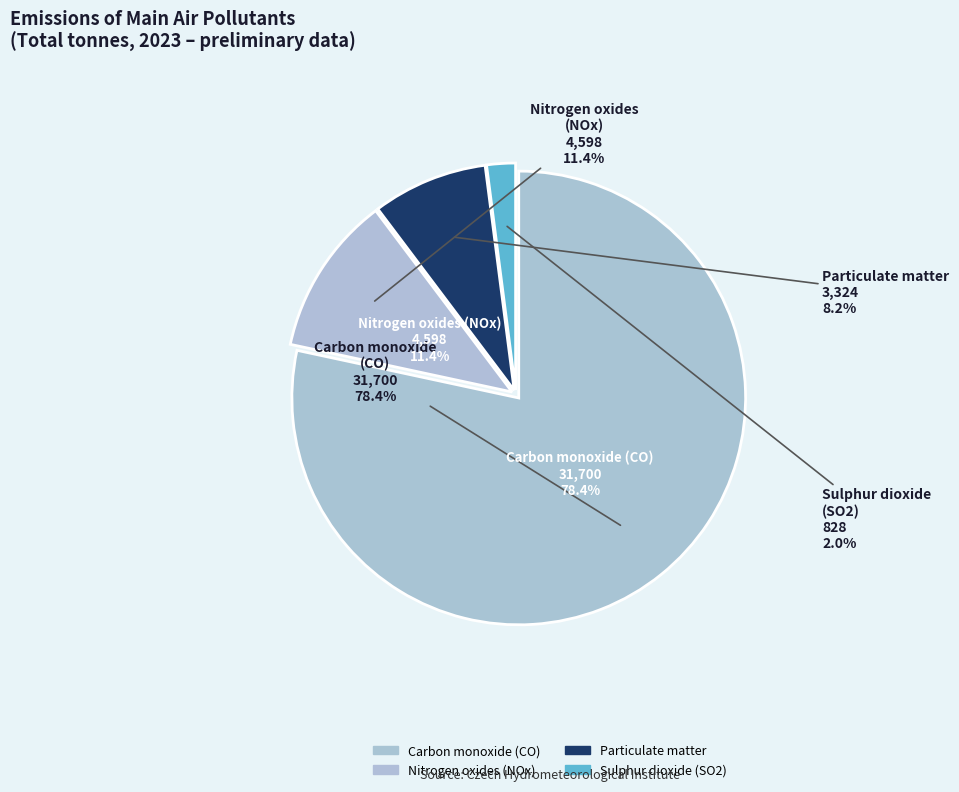

To the nearest percent, what percentage of the pie is Nitrogen oxides (NOx)?

11%